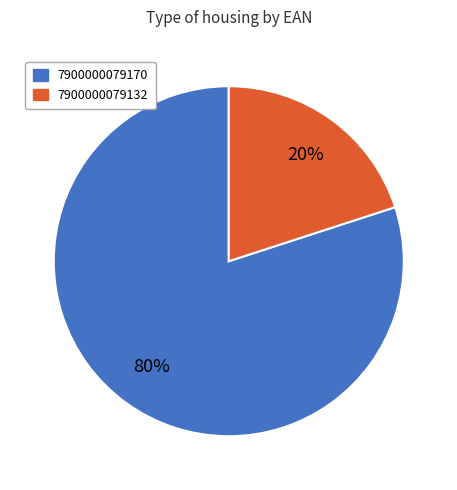

To the nearest percent, what percentage of the pie is 7900000079132?

20%